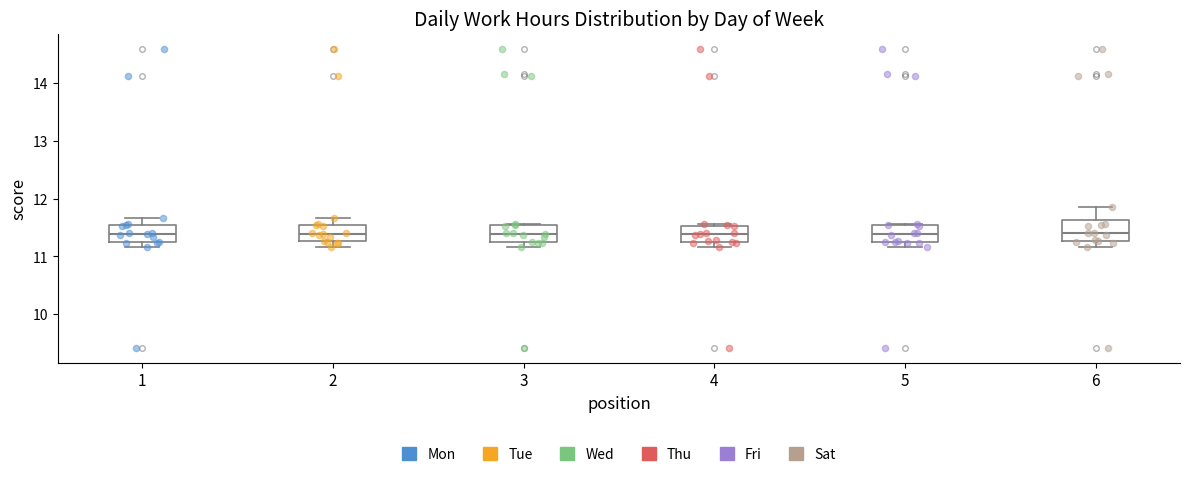

Reading left to right, transcribe this box plot: for each box, give where its median line is, the range the box spans, and where its two whiskers end, as read against the y-axis. The values are not printed on the chart, so give them approximately, as read against the axis.

1: median 11.4, box 11.2 to 11.5, whiskers 11.2 (just below the box's lower edge) to 11.7
2: median 11.4, box 11.3 to 11.5, whiskers 11.2 to 11.7
3: median 11.4, box 11.2 to 11.5, whiskers 11.2 (just below the box's lower edge) to 11.6
4: median 11.4, box 11.2 to 11.5, whiskers 11.2 (just below the box's lower edge) to 11.6
5: median 11.4, box 11.2 to 11.5, whiskers 11.2 (just below the box's lower edge) to 11.6
6: median 11.4, box 11.3 to 11.6, whiskers 11.2 to 11.9